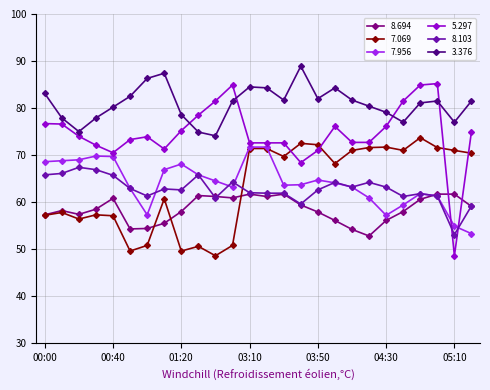

What is the highest value of the 5.297 series?

85.2